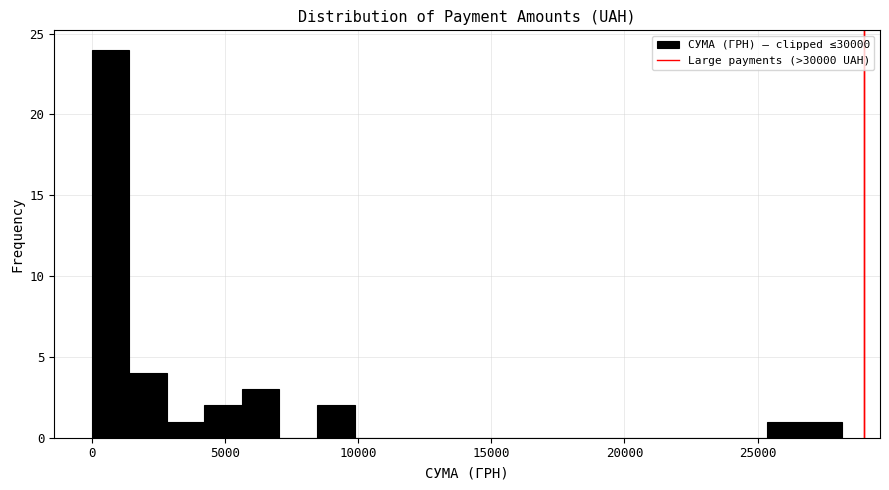

Around what value on the x-axis is the tallest bar? Give the approximate position of its centre, as read against the axis.

500